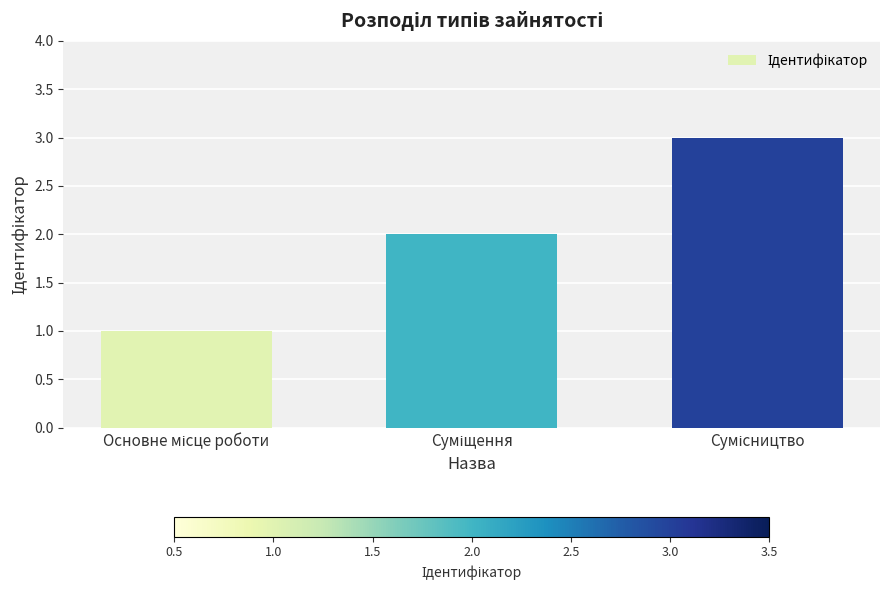

What is the sum of all values?

6